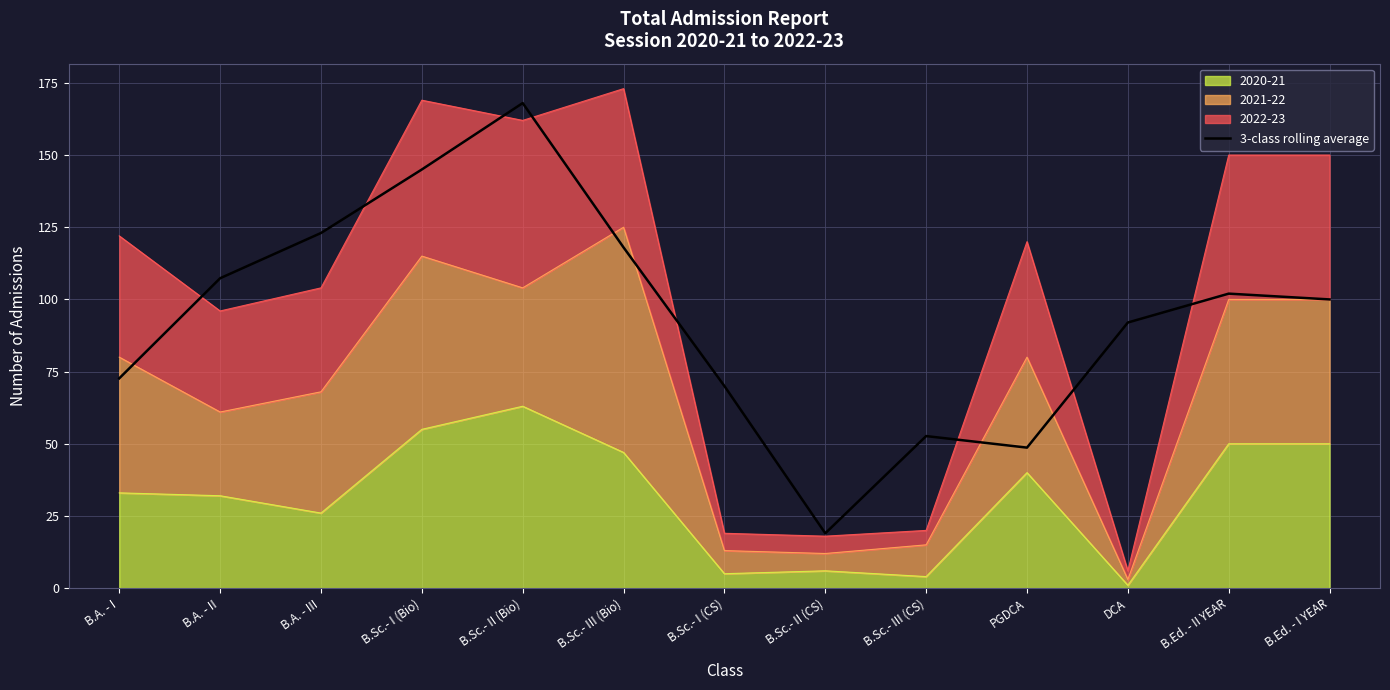

Is it true that the value at B.A. - I is 107.2?

False